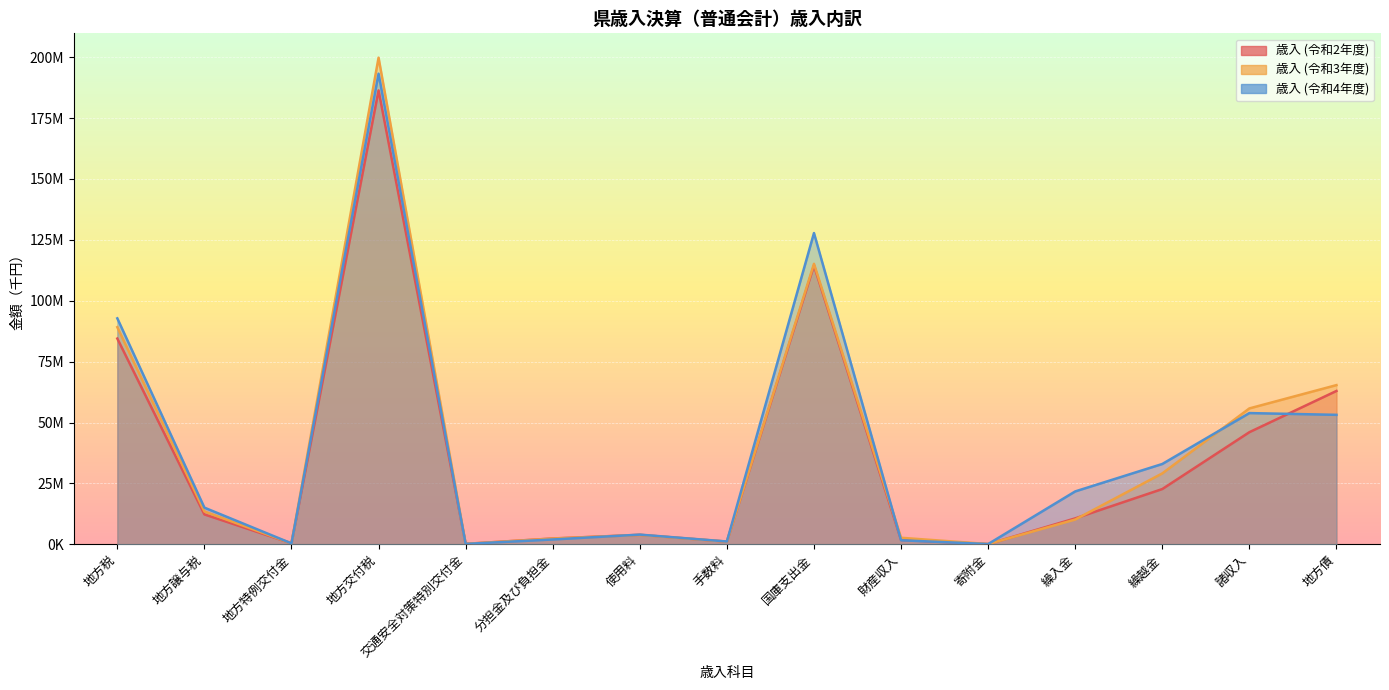

Count the number of categories in the chart.

15